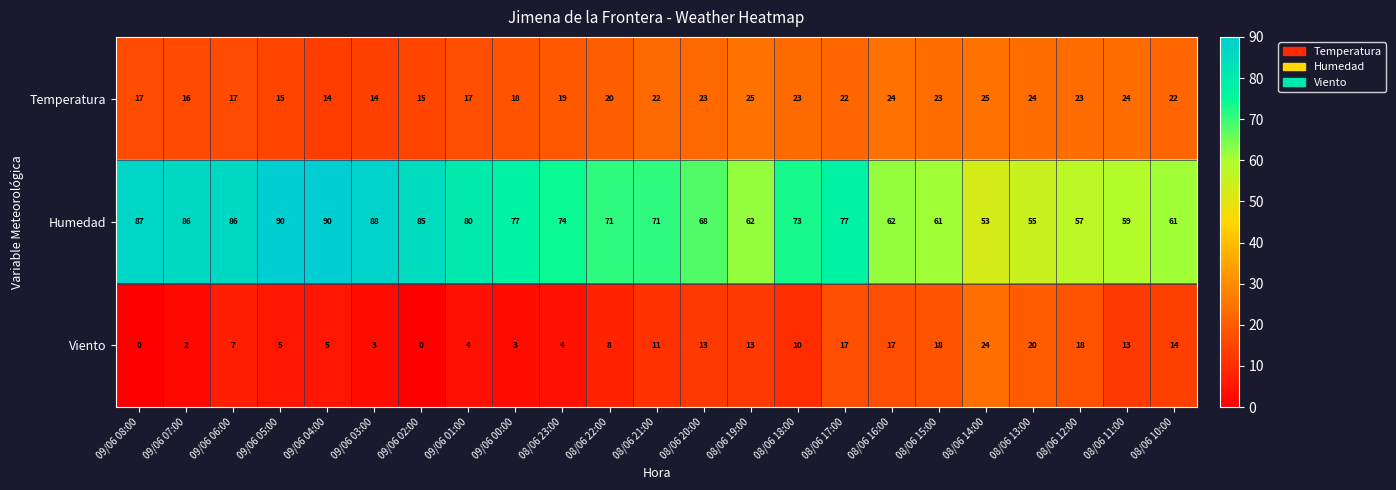

What value does the Viento series have at 09/06 06:00?

7